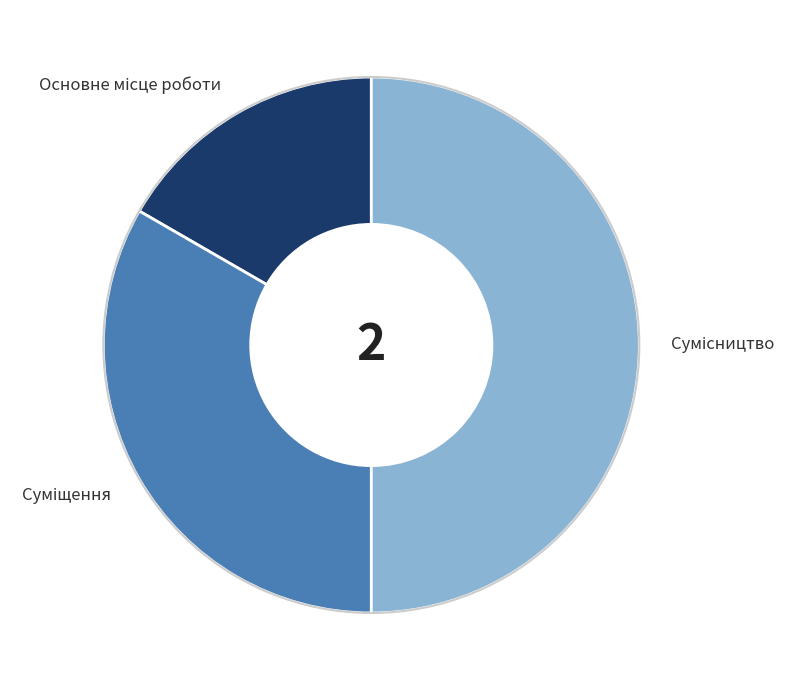

Approximately how many times larger is the value at Суміщення compared to Сумісництво?

0.7